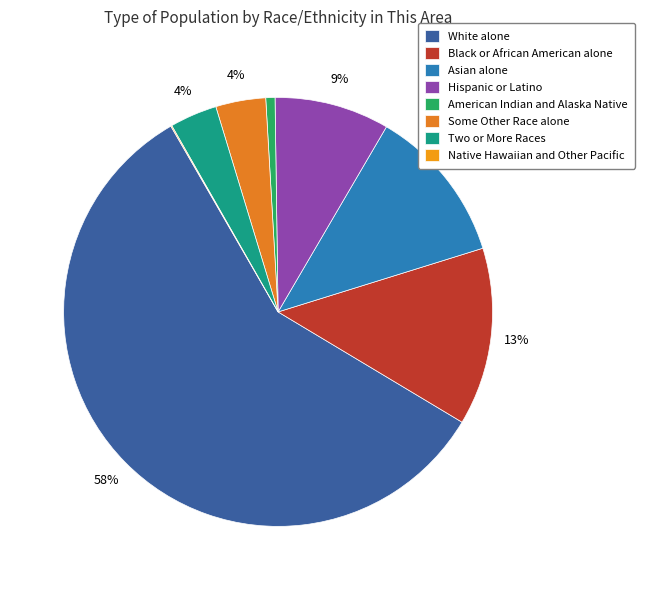

Which category accounts for the majority?

White alone